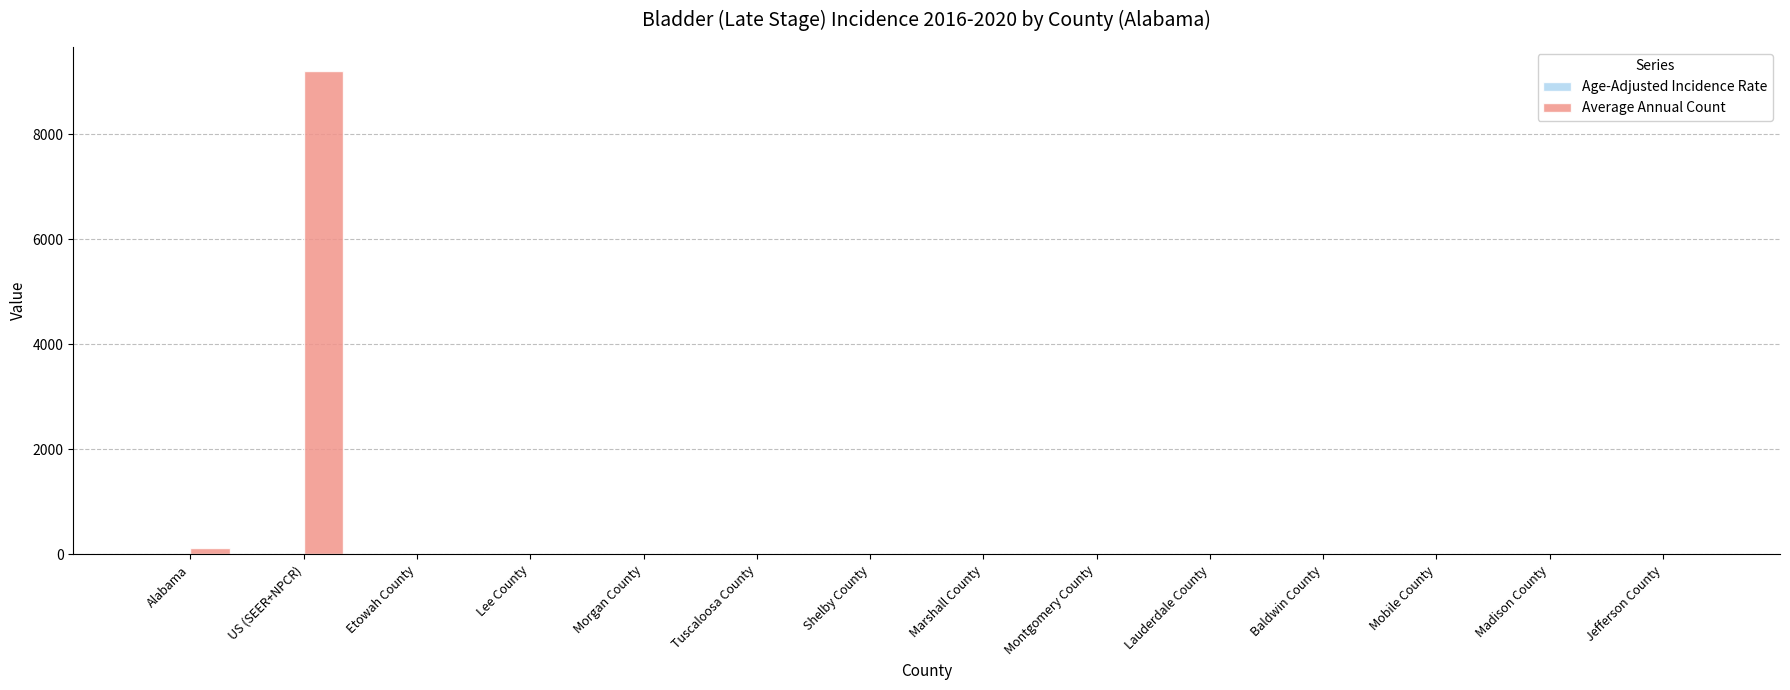

True or false: Average Annual Count has a value of 6.0 at Lauderdale County.

True